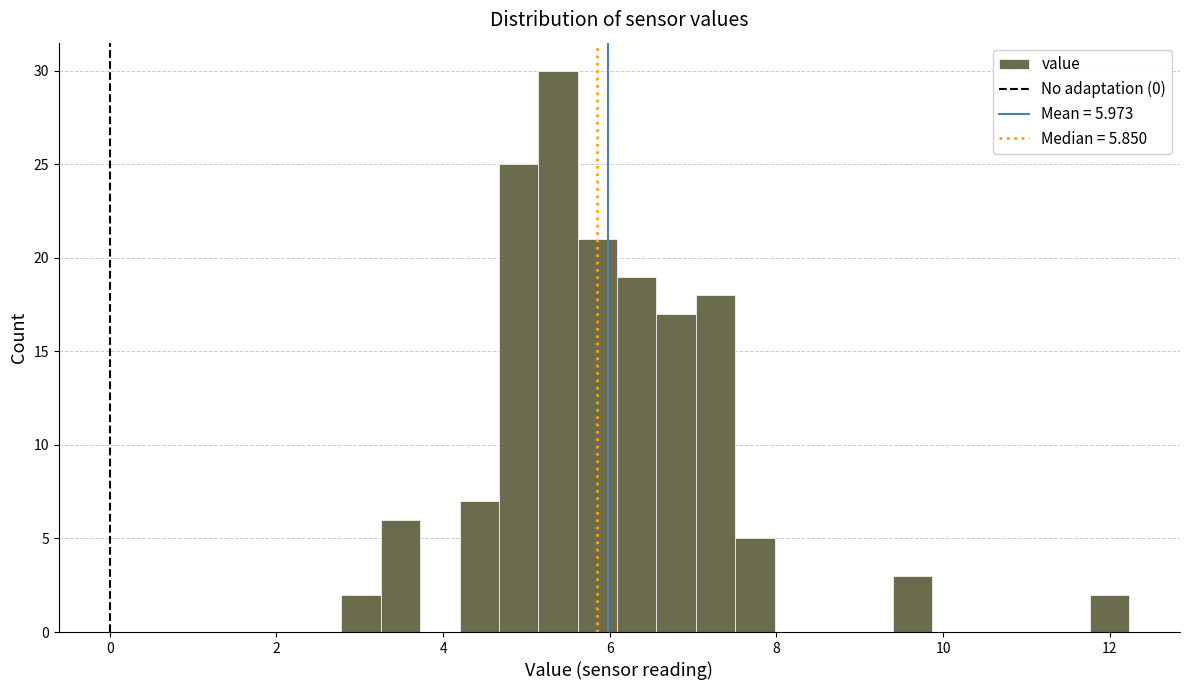

Around what value on the x-axis is the tallest bar? Give the approximate position of its centre, as read against the axis.

5.4